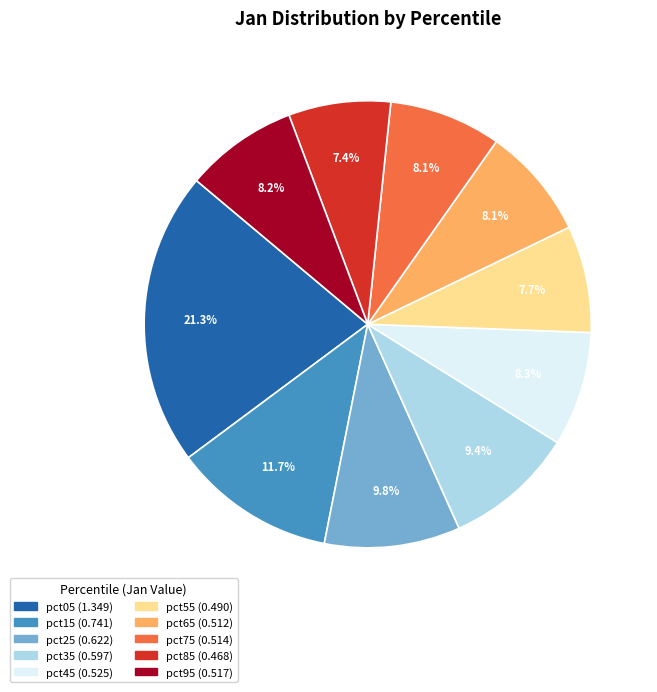

Is it true that pct05 is 7% of the pie?

False